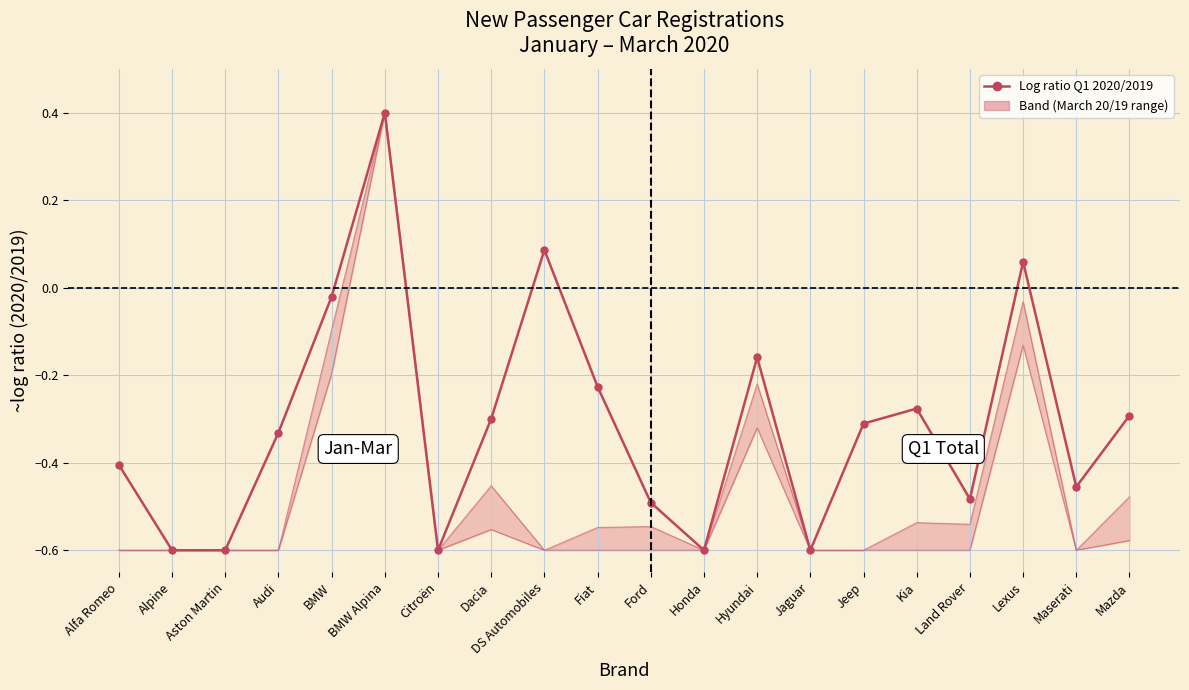

What position from the left is Honda?

12